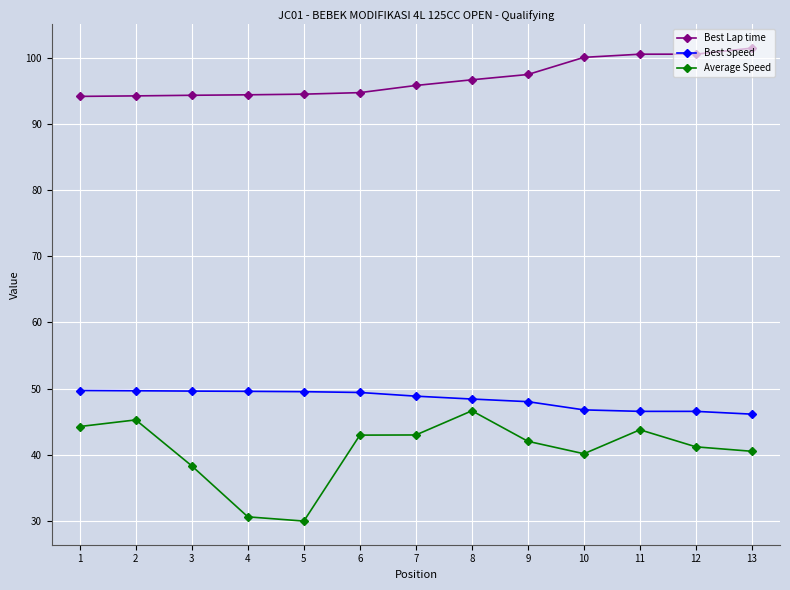

Is the value of Best Lap time at 9 greater than the value of Best Speed at 4?

Yes